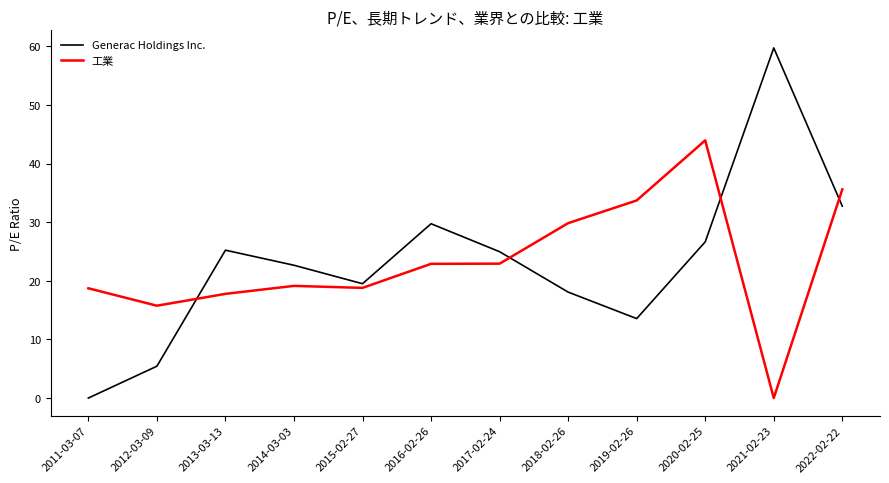

Is the value of Generac Holdings Inc. at 2013-03-13 greater than the value of 工業 at 2014-03-03?

Yes